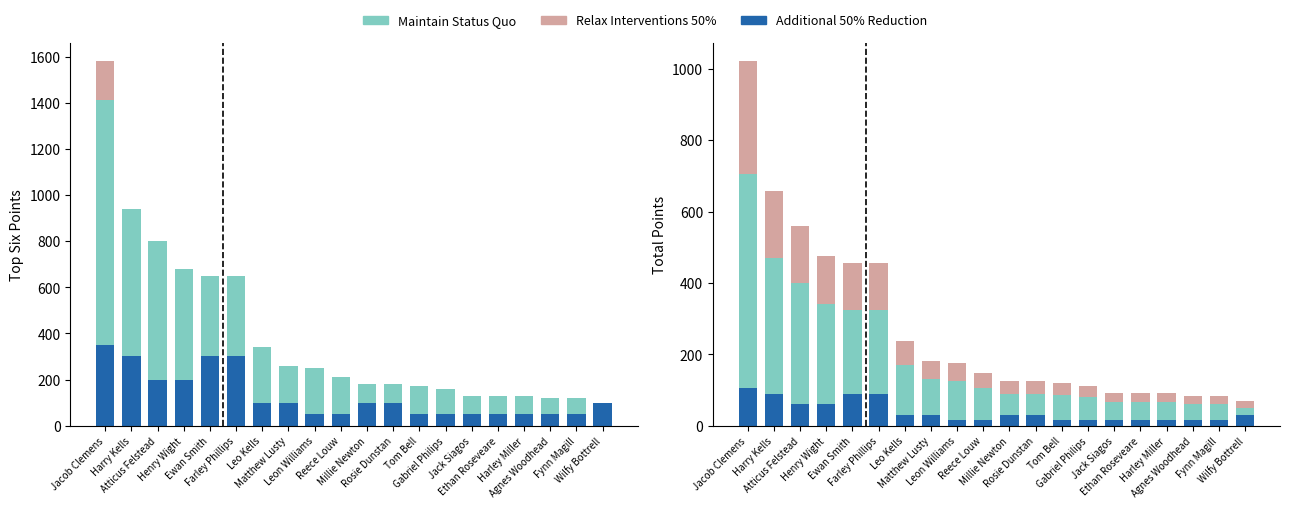

Rank the series at Gabriel Philips from lowest to highest value.

Additional 50% Reduction, Relax Interventions 50%, Maintain Status Quo